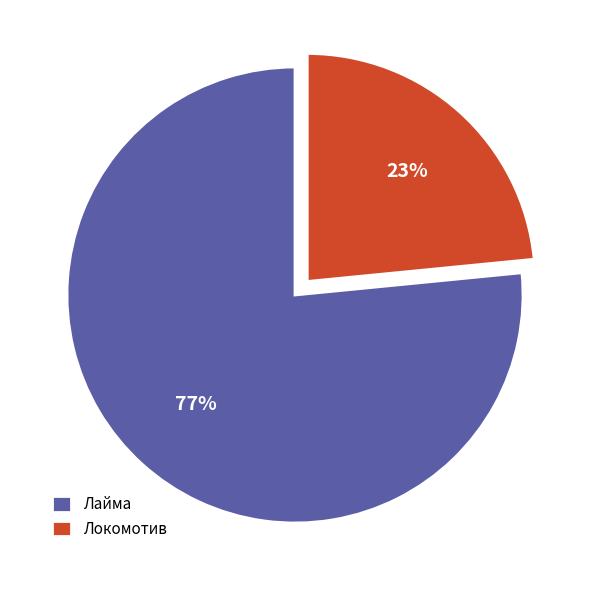

Approximately how many times larger is the value at Локомотив compared to Лайма?

0.3